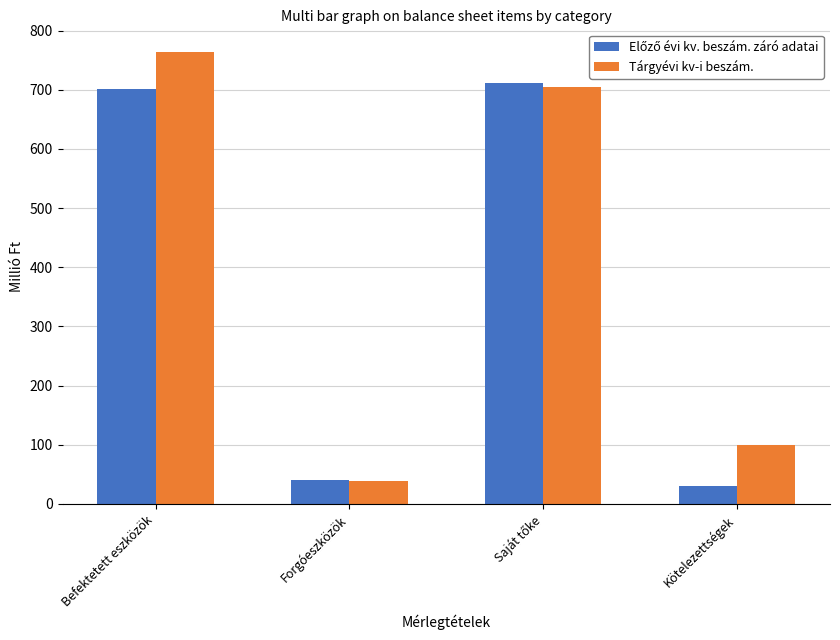

What is the sum of all Tárgyévi kv-i beszám. values?

1606.0